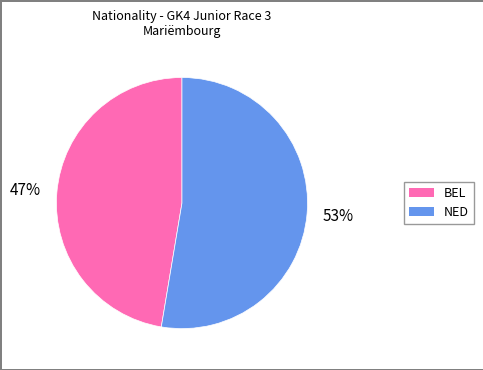

To the nearest percent, what is the average slice percentage?

50%